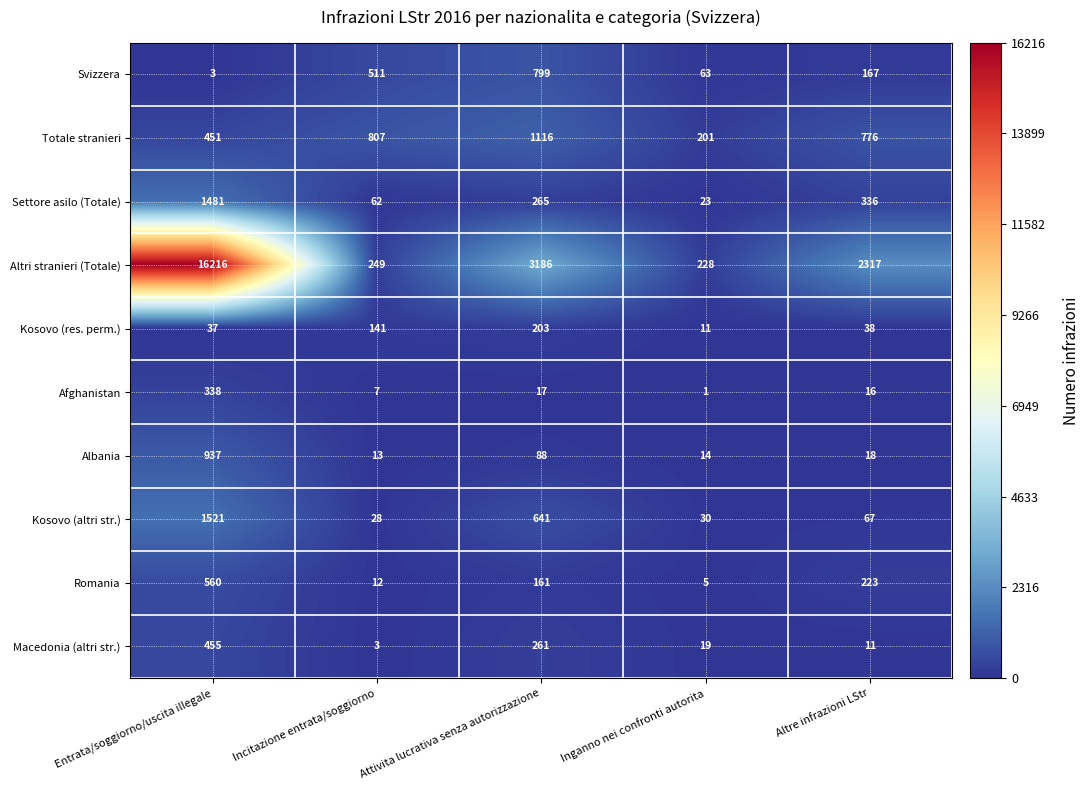

How many values in the Afghanistan series are below 16?

2